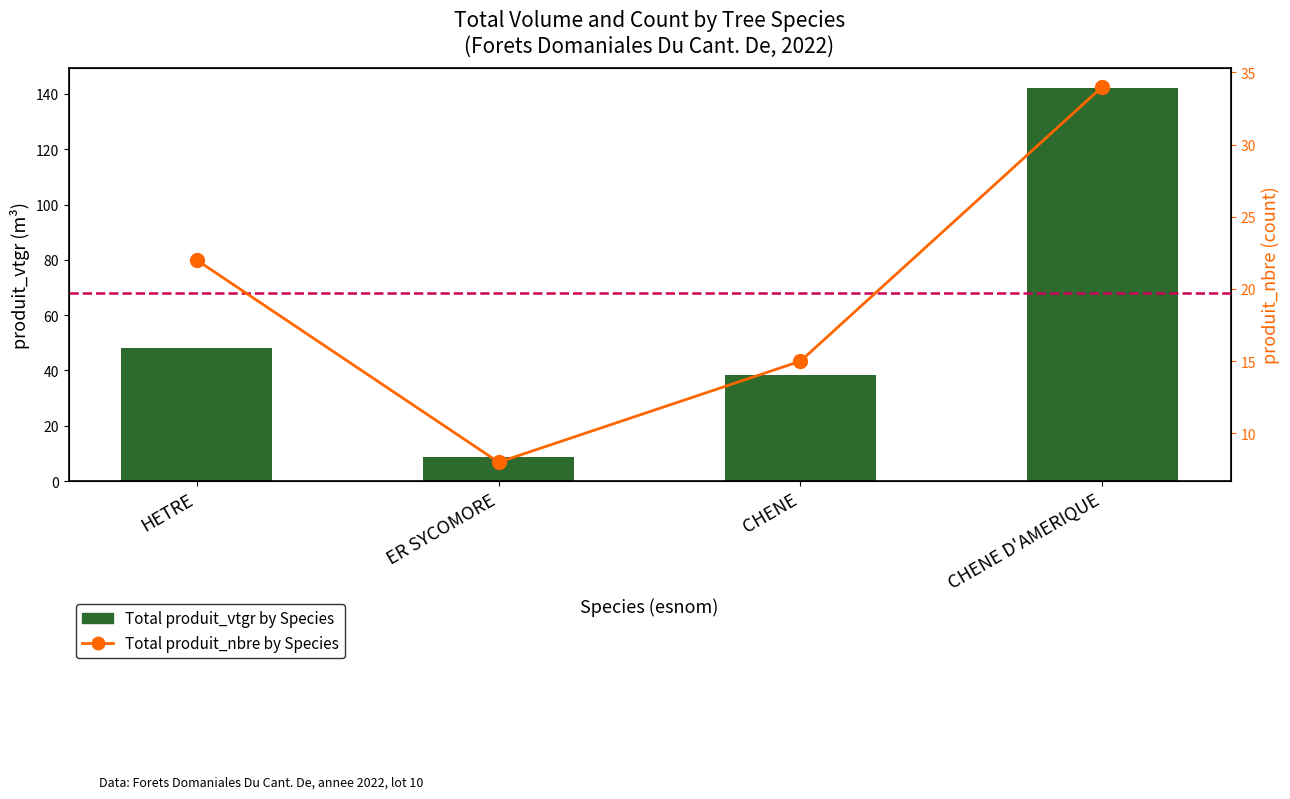

What is the sum of all Total produit_vtgr by Species values?

237.6